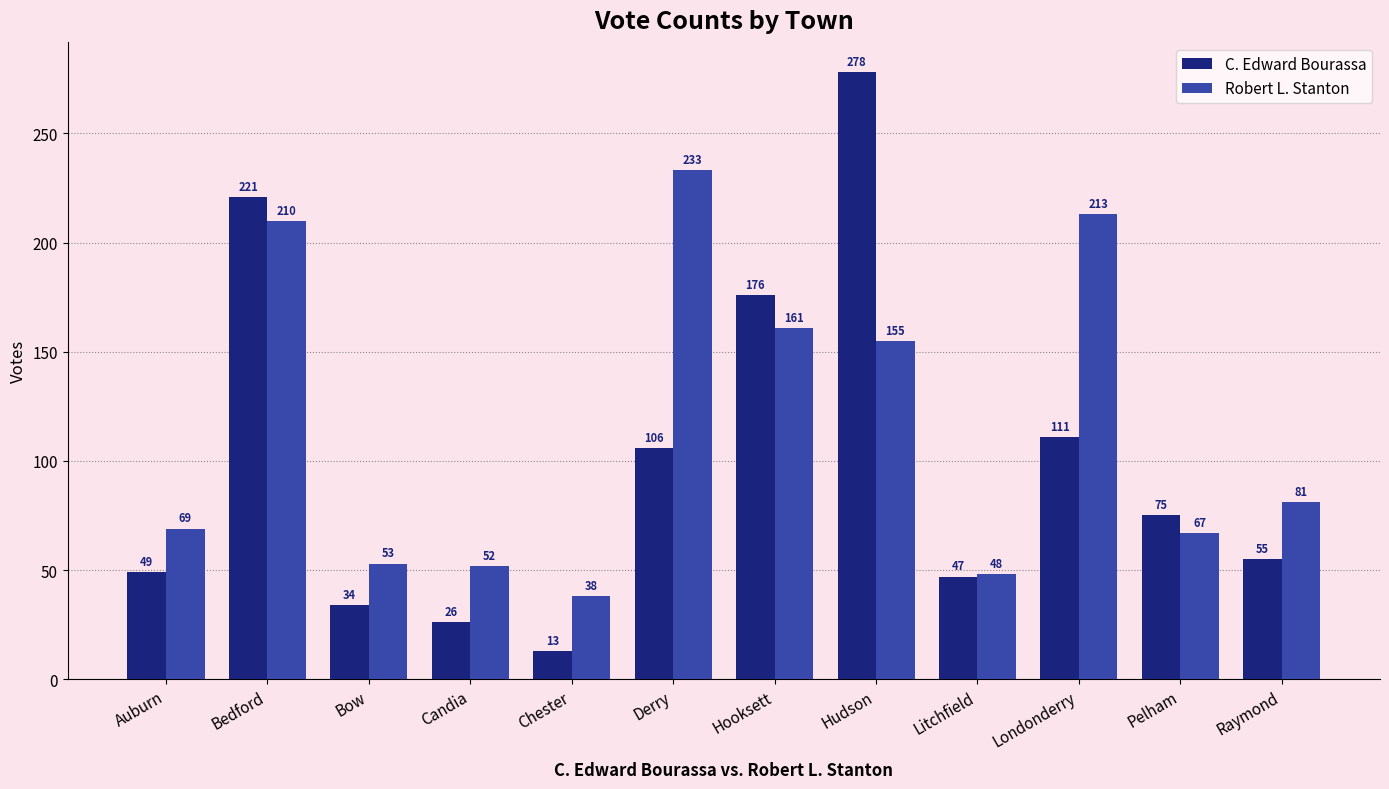

Which series has the largest total across all categories?

Robert L. Stanton